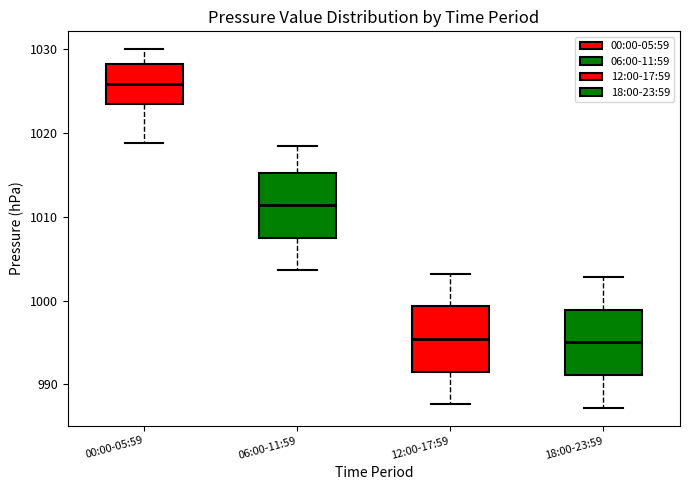

Reading left to right, read every box against the y-axis: the position of its median line, the range the box covers, and the ends of its whiskers. The values are not printed on the chart, so give them approximately, as read against the axis.

00:00-05:59: median 1026, box 1023 to 1028, whiskers 1019 to 1030
06:00-11:59: median 1011, box 1008 to 1015, whiskers 1004 to 1019
12:00-17:59: median 995, box 992 to 999, whiskers 988 to 1003
18:00-23:59: median 995, box 991 to 999, whiskers 987 to 1003